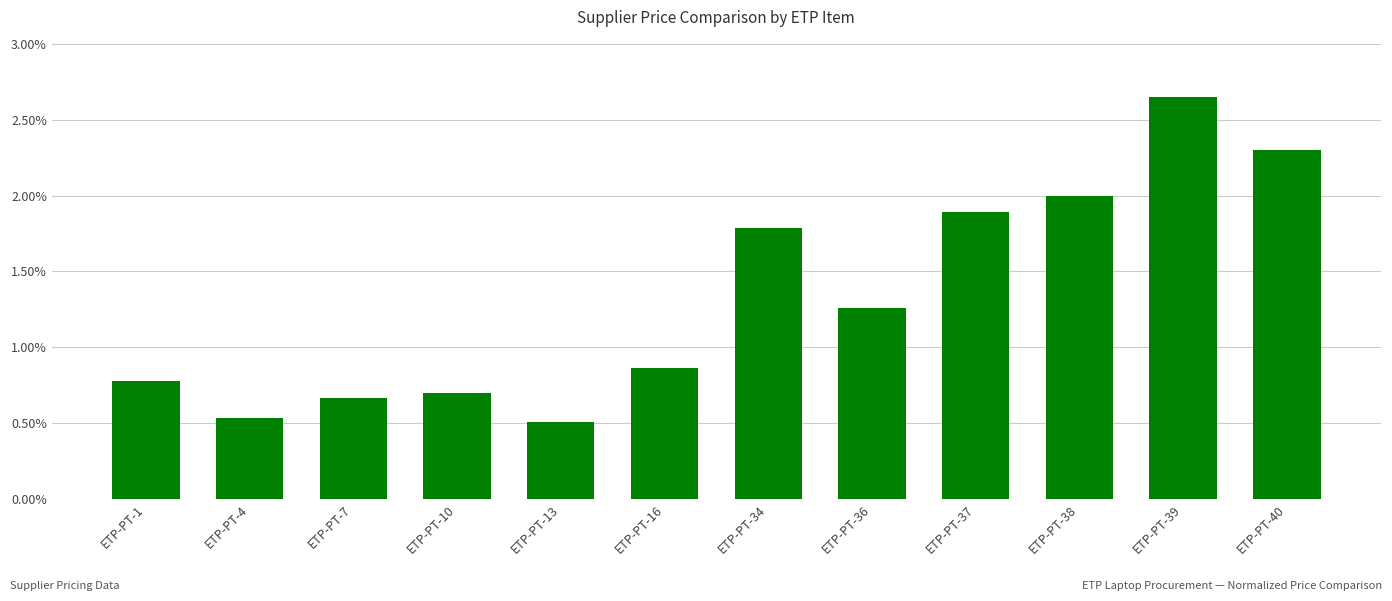

What is the difference between the second highest and second lowest values?

1.8